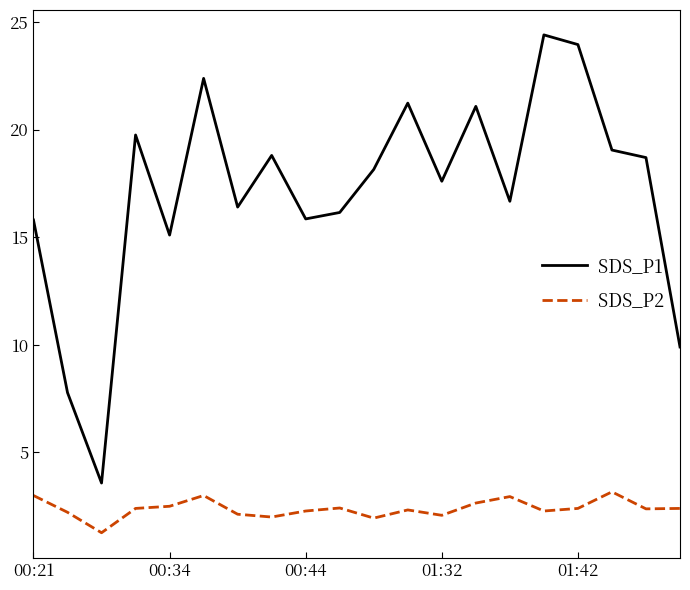

Which series has the widest spread of values?

SDS_P1